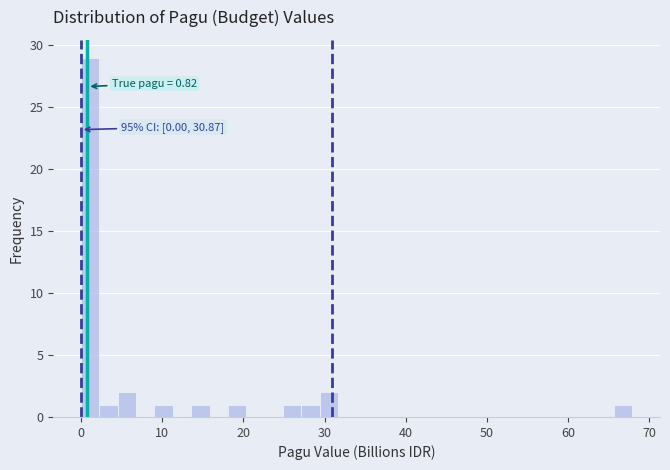

Around what value on the x-axis is the tallest bar? Give the approximate position of its centre, as read against the axis.

1